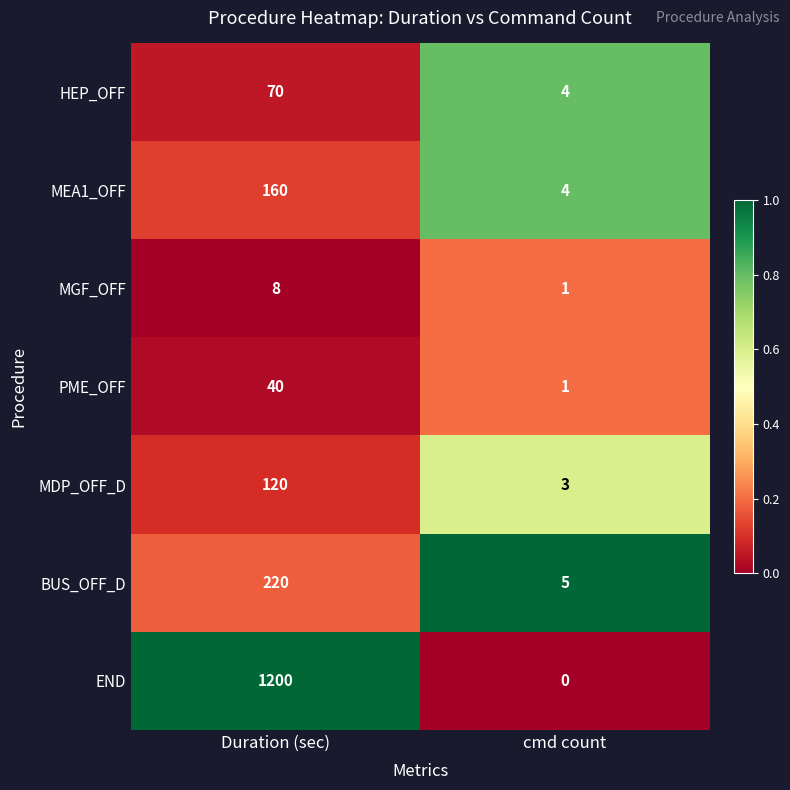

Which series has the largest total across all categories?

END